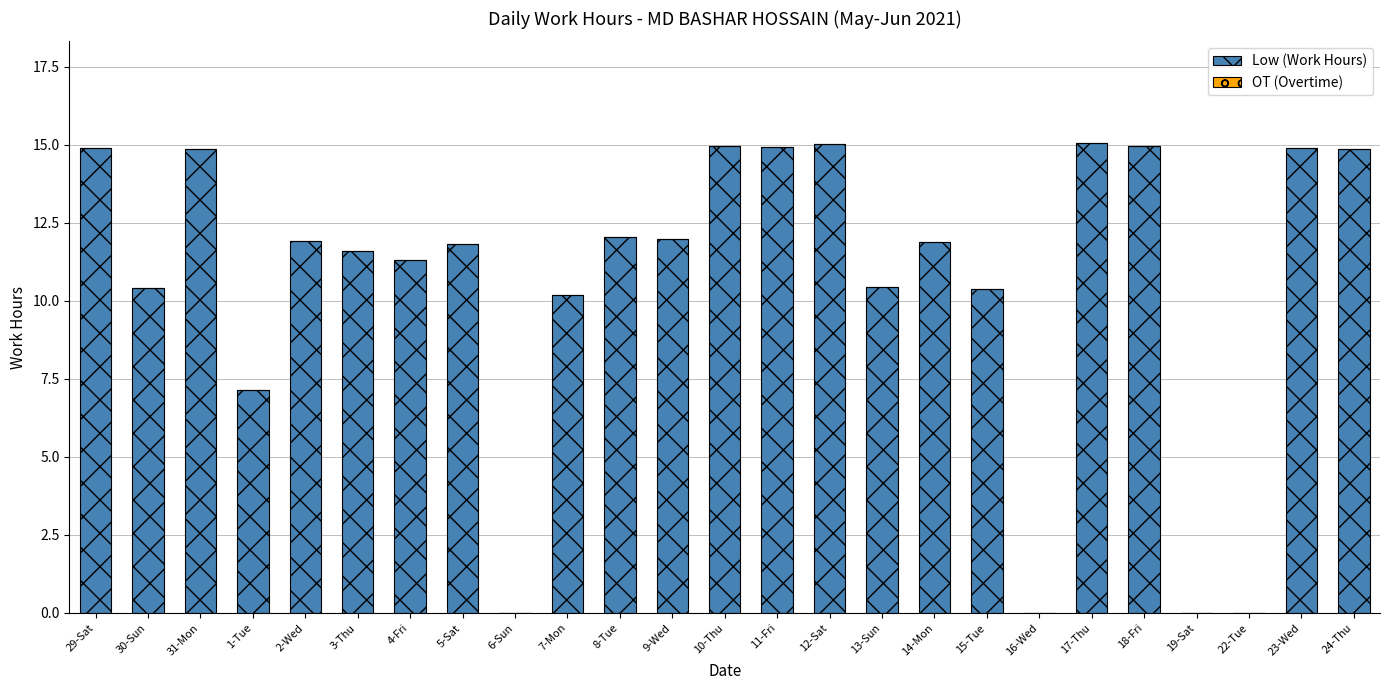

What is the maximum value shown in the chart?

15.1